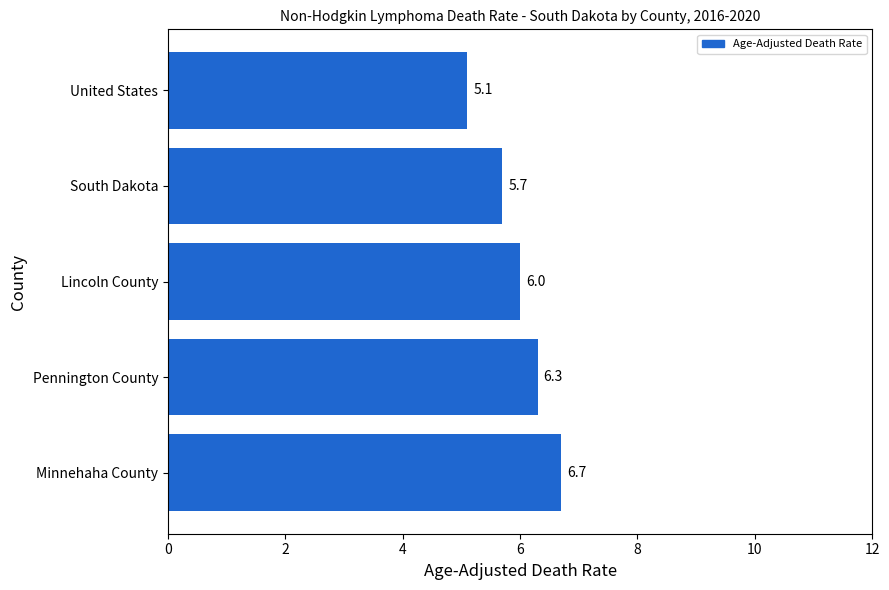

Reading bottom to top, what are all the values shown in this chart?

6.7	6.3	6.0	5.7	5.1